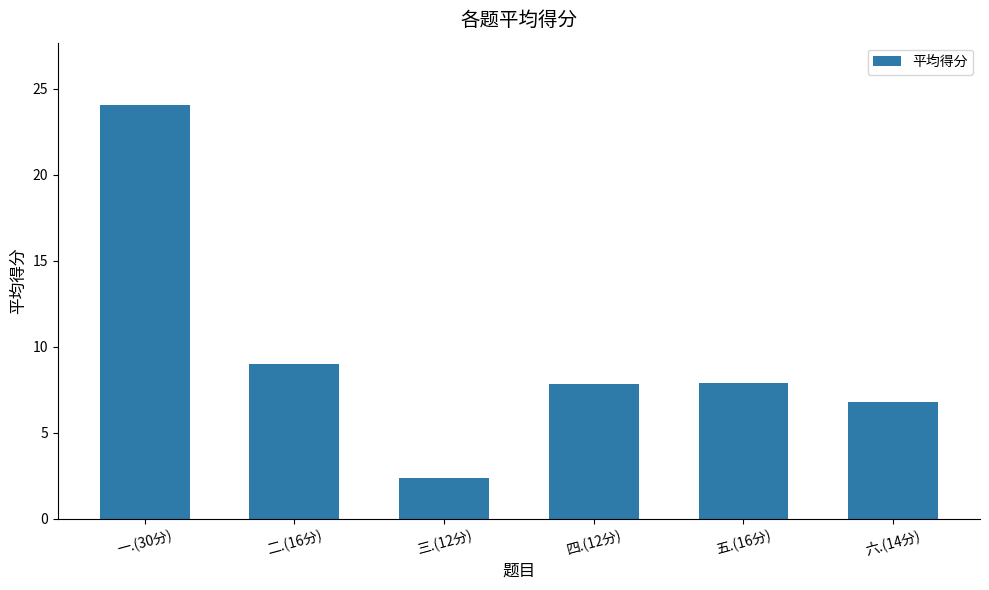

Between 三.(12分) and 一.(30分), which is larger?

一.(30分)